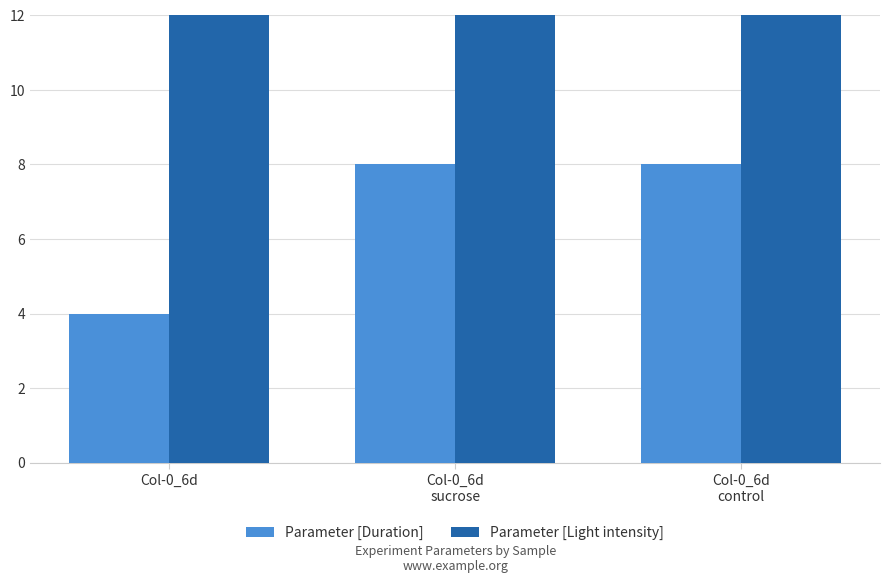

Reading left to right, extract all data points from this chart.

Parameter [Duration]: 4	8	8
Parameter [Light intensity]: 100	100	100